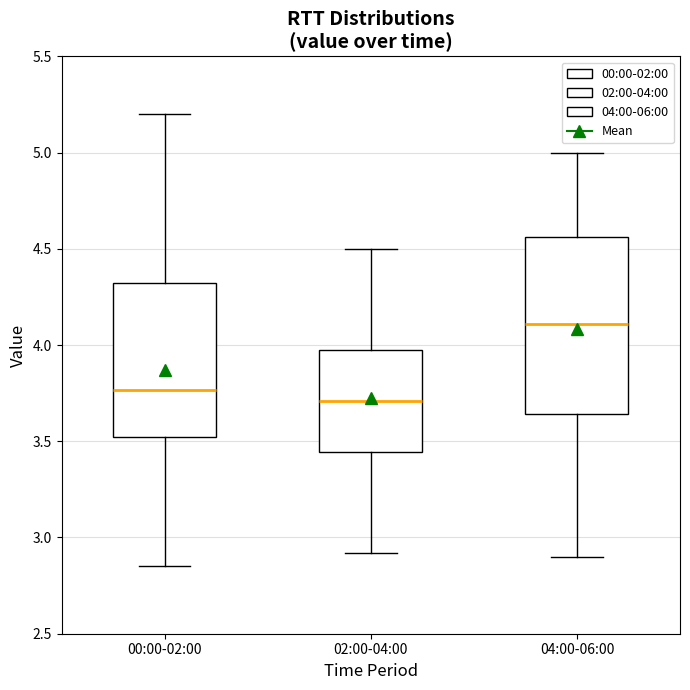

Reading left to right, read every box against the y-axis: the position of its median line, the range the box covers, and the ends of its whiskers. The values are not printed on the chart, so give them approximately, as read against the axis.

00:00-02:00: median 3.75, box 3.50 to 4.30, whiskers 2.85 to 5.20
02:00-04:00: median 3.70, box 3.45 to 4.00, whiskers 2.90 to 4.50
04:00-06:00: median 4.10, box 3.65 to 4.55, whiskers 2.90 to 5.00